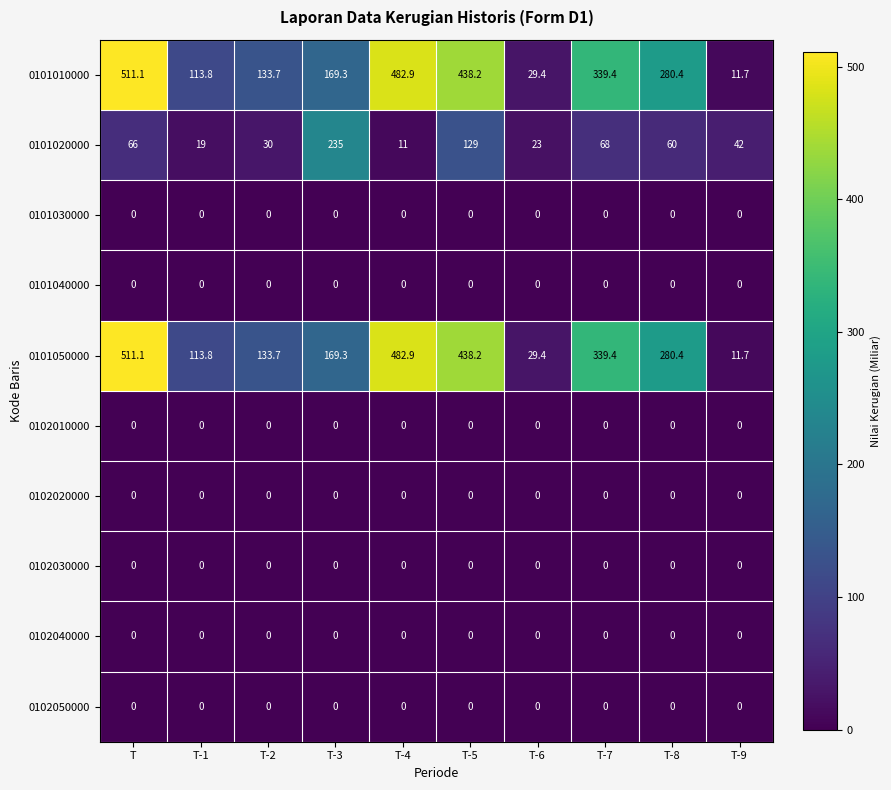

What is the sum of the 0101020000 values at T-1 and T?

85.0